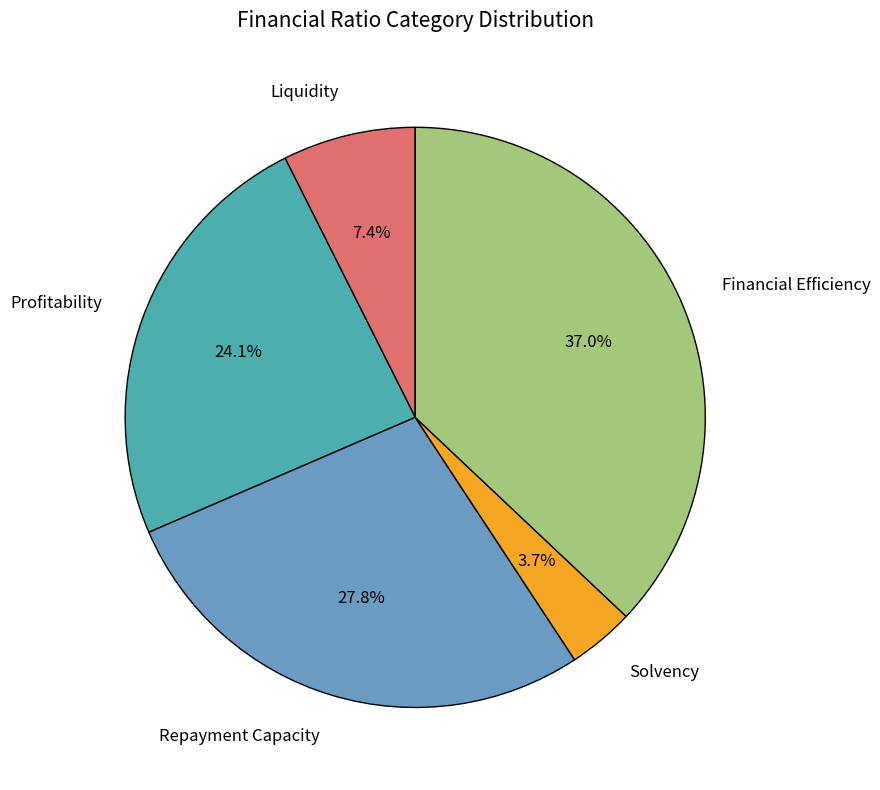

Is there any slice that represents more than half of the pie?

No